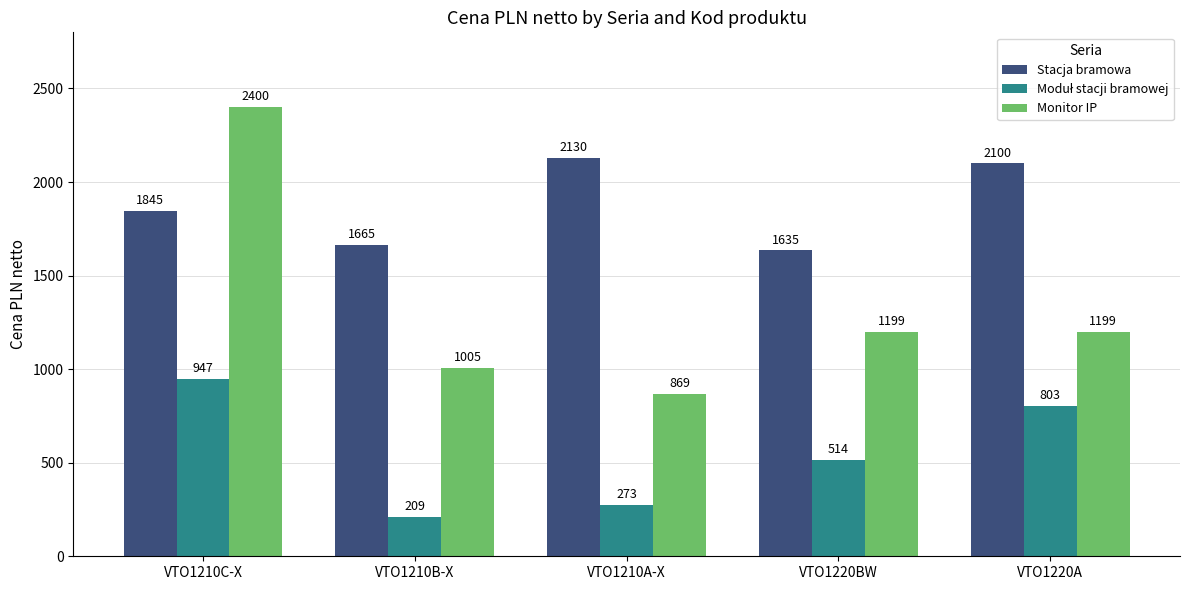

What is the label of the 3rd bar from the right?

VTO1210A-X